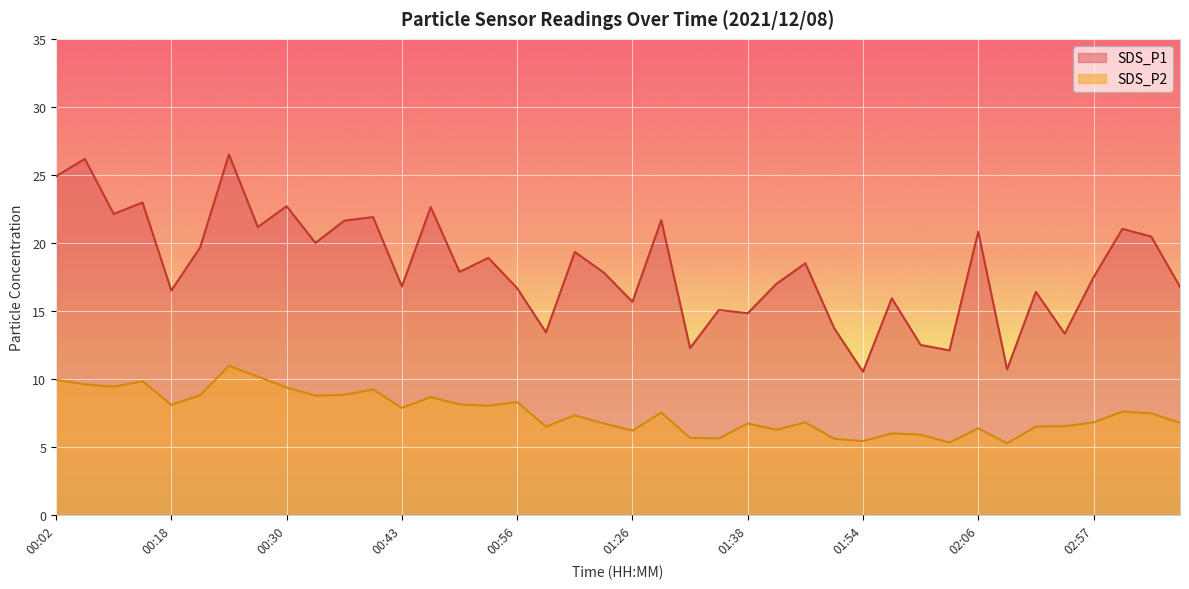

True or false: SDS_P2 and SDS_P1 intersect in this chart.

False